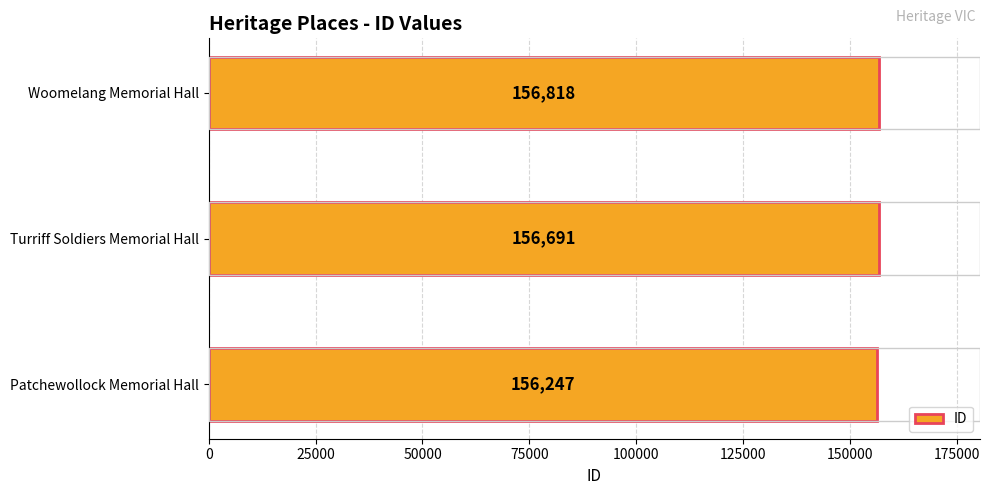

What is the difference between the maximum and second lowest values?

127